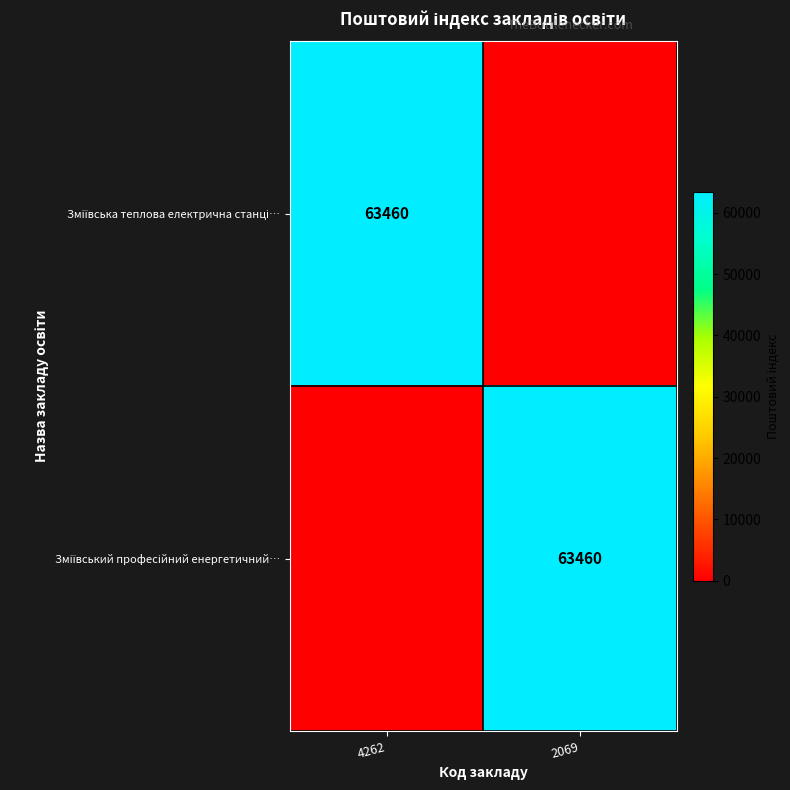

How many positive values does the Зміївська теплова електрична станці… series have?

1